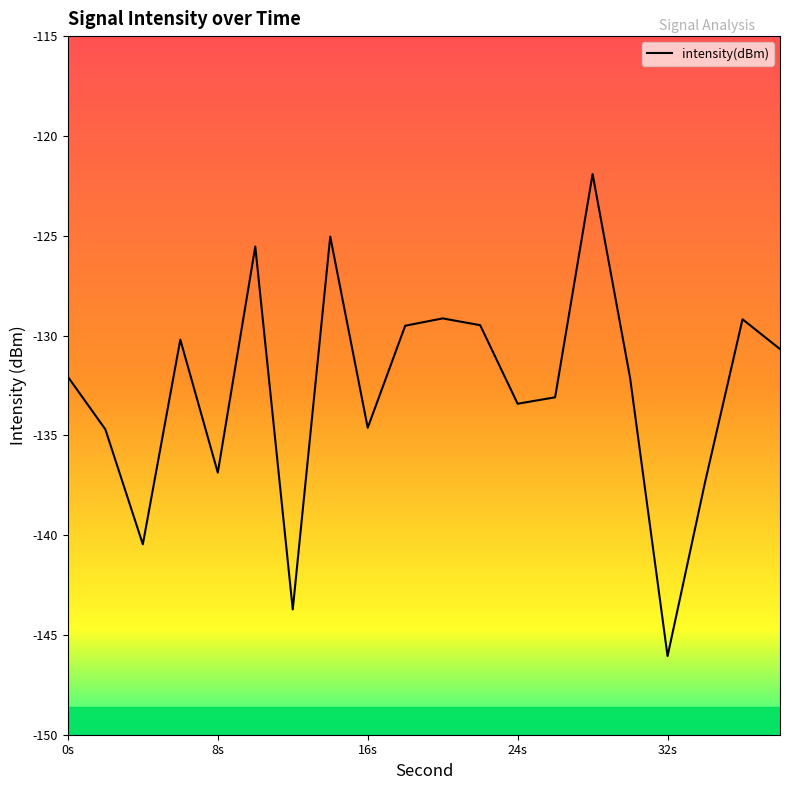

How many lines are shown in the chart?

1